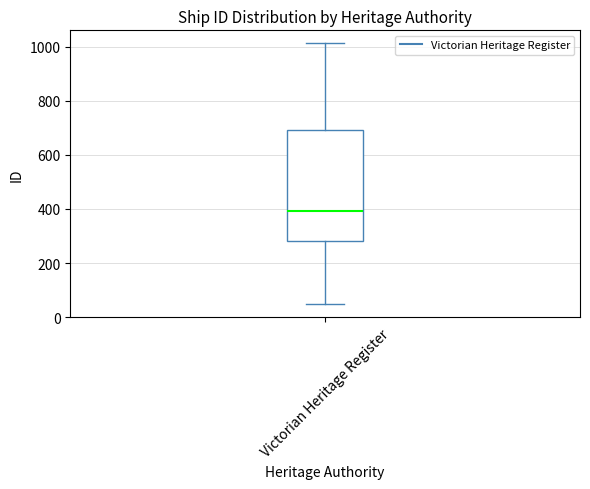

Where does the median line of the box for Victorian Heritage Register sit on the y-axis? The values are not printed on the chart, so give them approximately, as read against the axis.

400